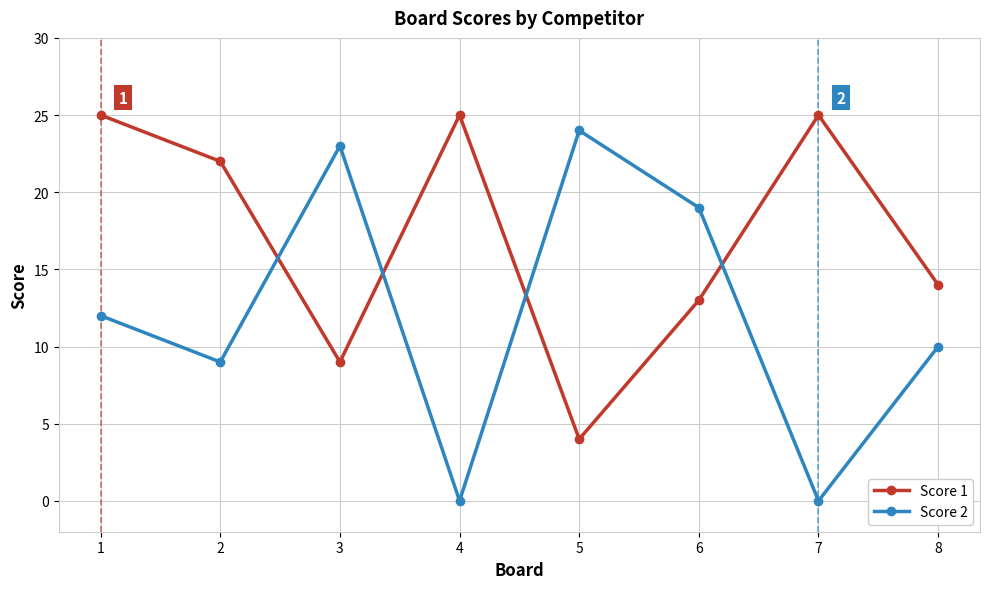

Which series has the largest range (max minus min)?

Score 2